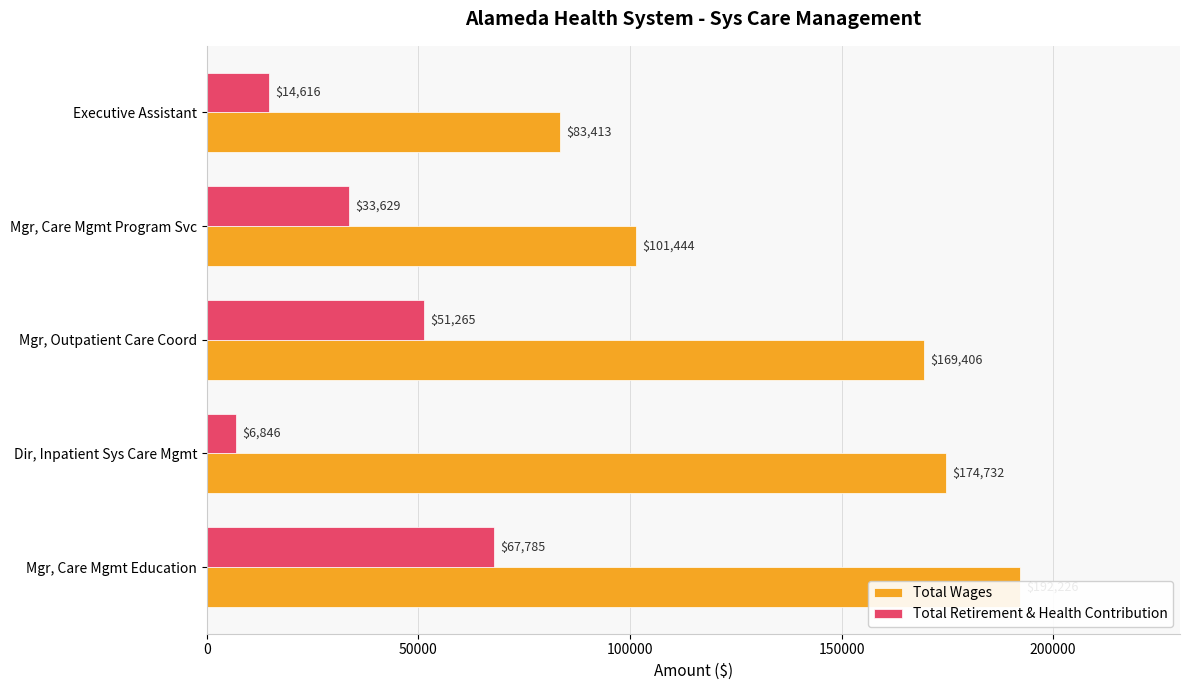

What is the value of the Total Wages bar at the 2nd from the left?

174732